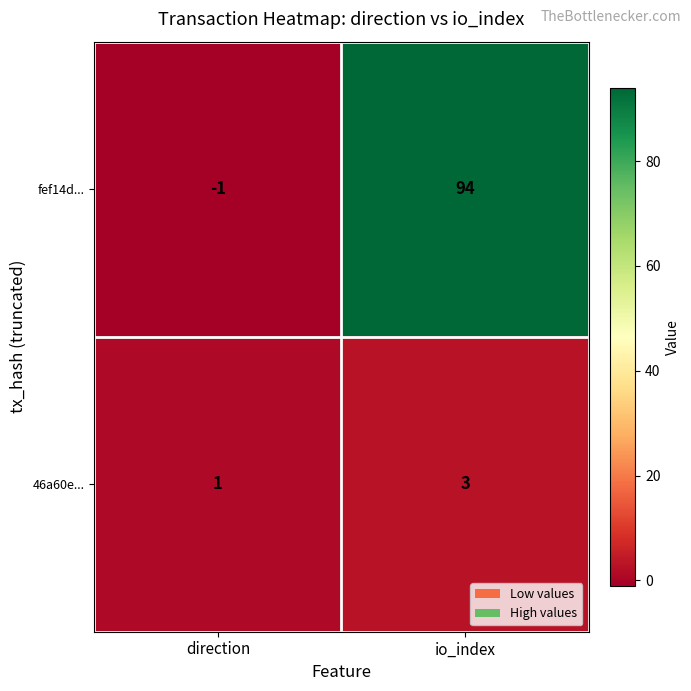

How many negative values does the fef14d... series have?

1